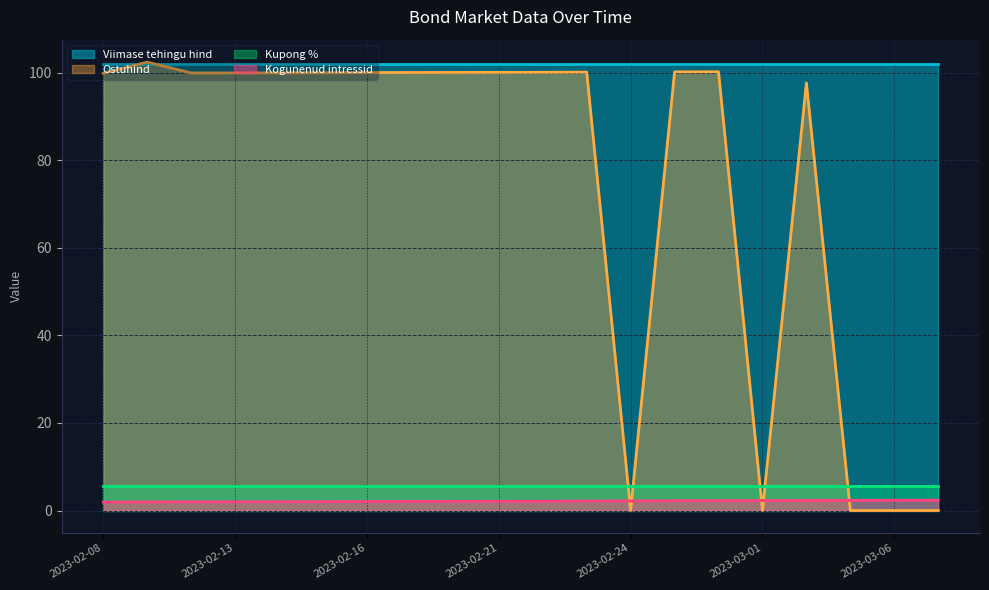

What is the total value across all series at 2023-03-01?

109.7